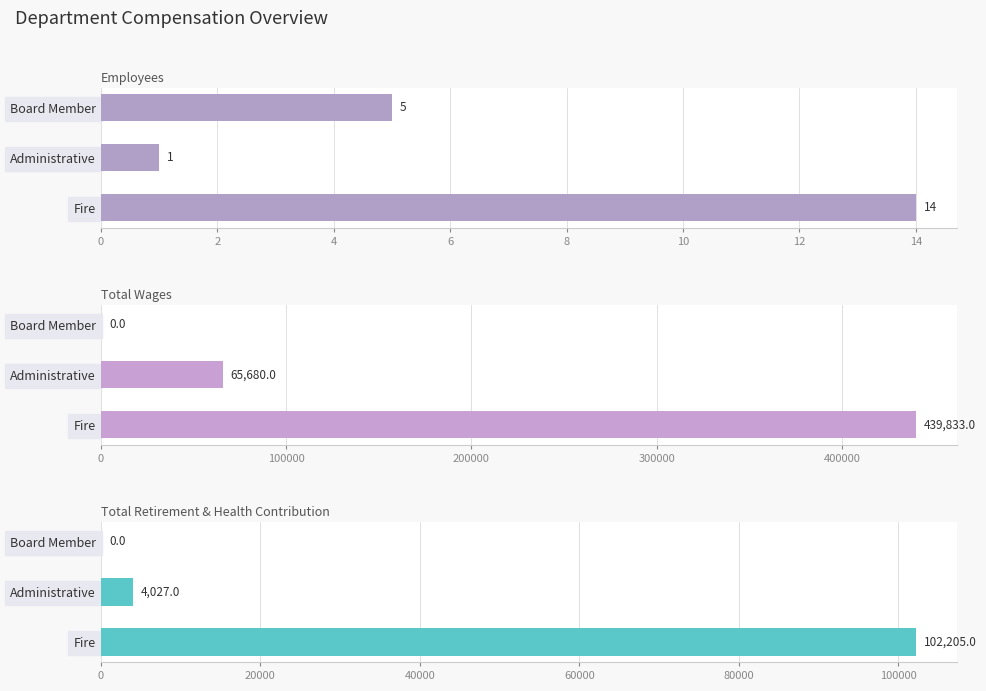

What is the spread (max minus min) of values at Fire?

439819